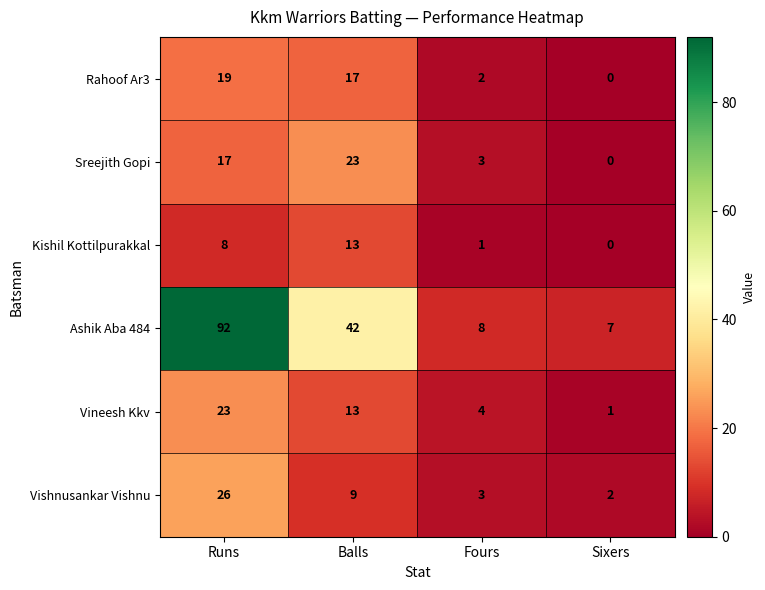

Is it true that Sreejith Gopi equals 37 at Balls?

False